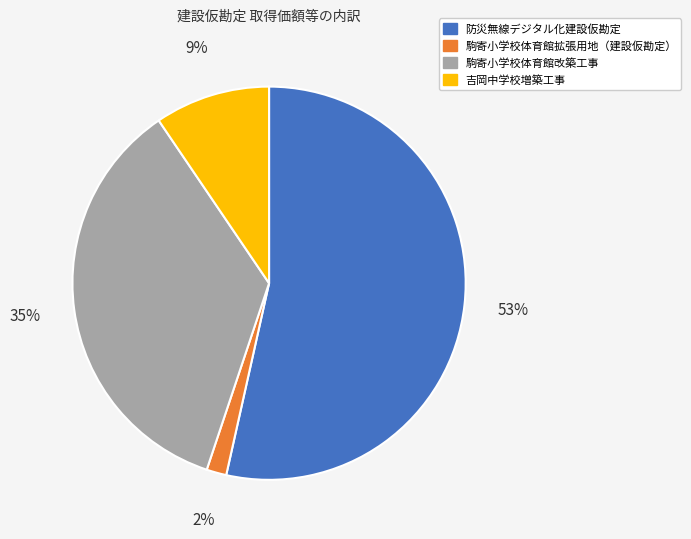

The 駒寄小学校体育館改築工事 slice represents 35% of the pie. True or false?

True